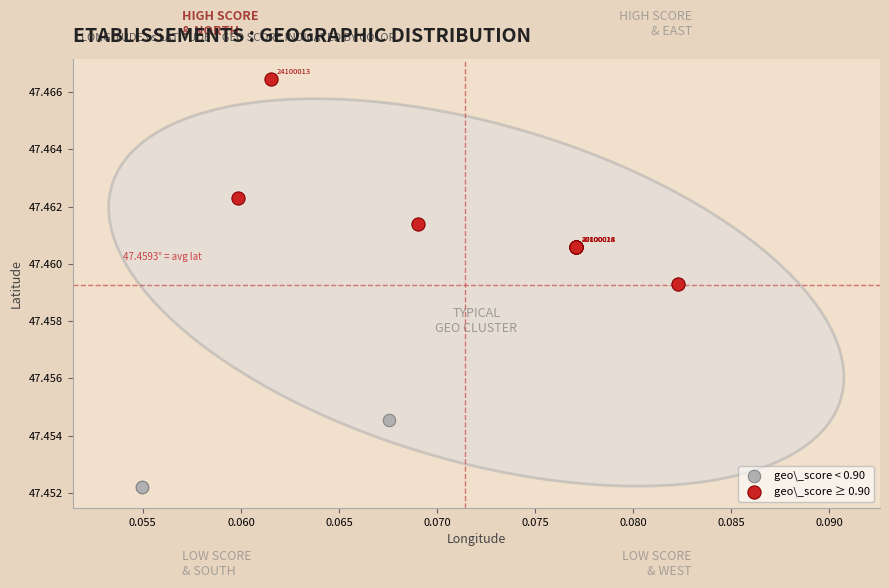

Which series reaches the maximum Y coordinate?

geo\_score ≥ 0.90